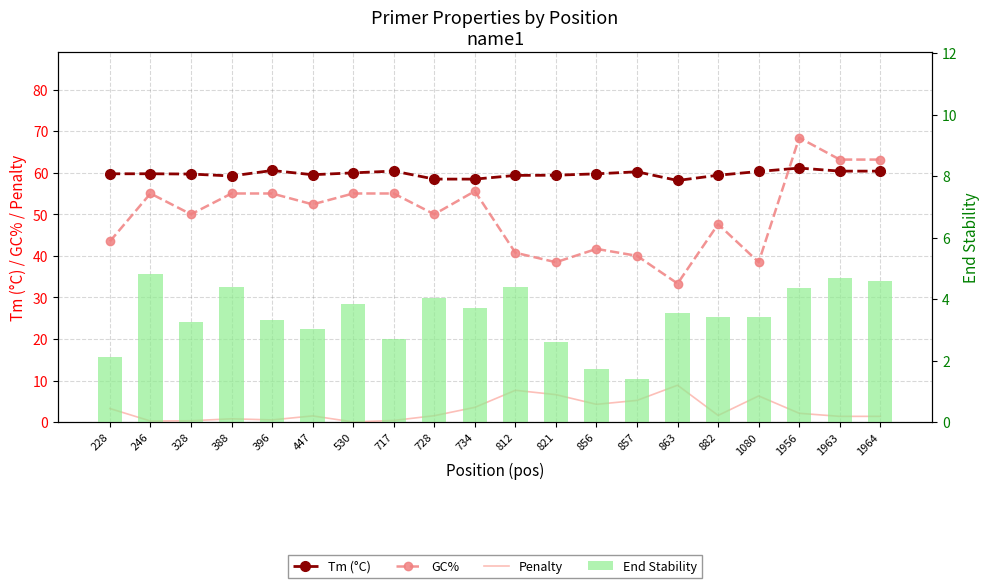

Reading right to left, list all the values displayed in this chart.

Tm (°C): 1964=60.4	1963=60.4	1956=61.1	1080=60.3	882=59.4	863=58.1	857=60.2	856=59.7	821=59.4	812=59.4	734=58.5	728=58.5	717=60.4	530=60.0	447=59.5	396=60.5	388=59.2	328=59.7	246=59.7	228=59.7
GC%: 1964=63.2	1963=63.2	1956=68.4	1080=38.5	882=47.6	863=33.3	857=40.0	856=41.7	821=38.5	812=40.7	734=55.6	728=50.0	717=55.0	530=55.0	447=52.4	396=55.0	388=55.0	328=50.0	246=55.0	228=43.5
Penalty: 1964=1.4	1963=1.4	1956=2.1	1080=6.3	882=1.6	863=8.9	857=5.2	856=4.3	821=6.6	812=7.6	734=3.5	728=1.5	717=0.4	530=0.0	447=1.5	396=0.5	388=0.8	328=0.3	246=0.3	228=3.3
End Stability: 1964=4.6	1963=4.7	1956=4.3	1080=3.4	882=3.4	863=3.5	857=1.4	856=1.7	821=2.6	812=4.4	734=3.7	728=4.0	717=2.7	530=3.9	447=3.0	396=3.3	388=4.4	328=3.2	246=4.8	228=2.1